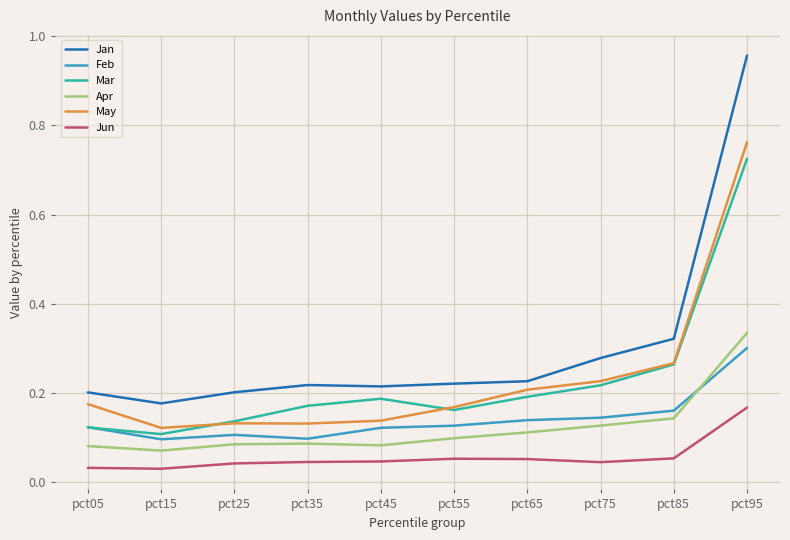

Is it true that Apr equals 0.1 at pct45?

True